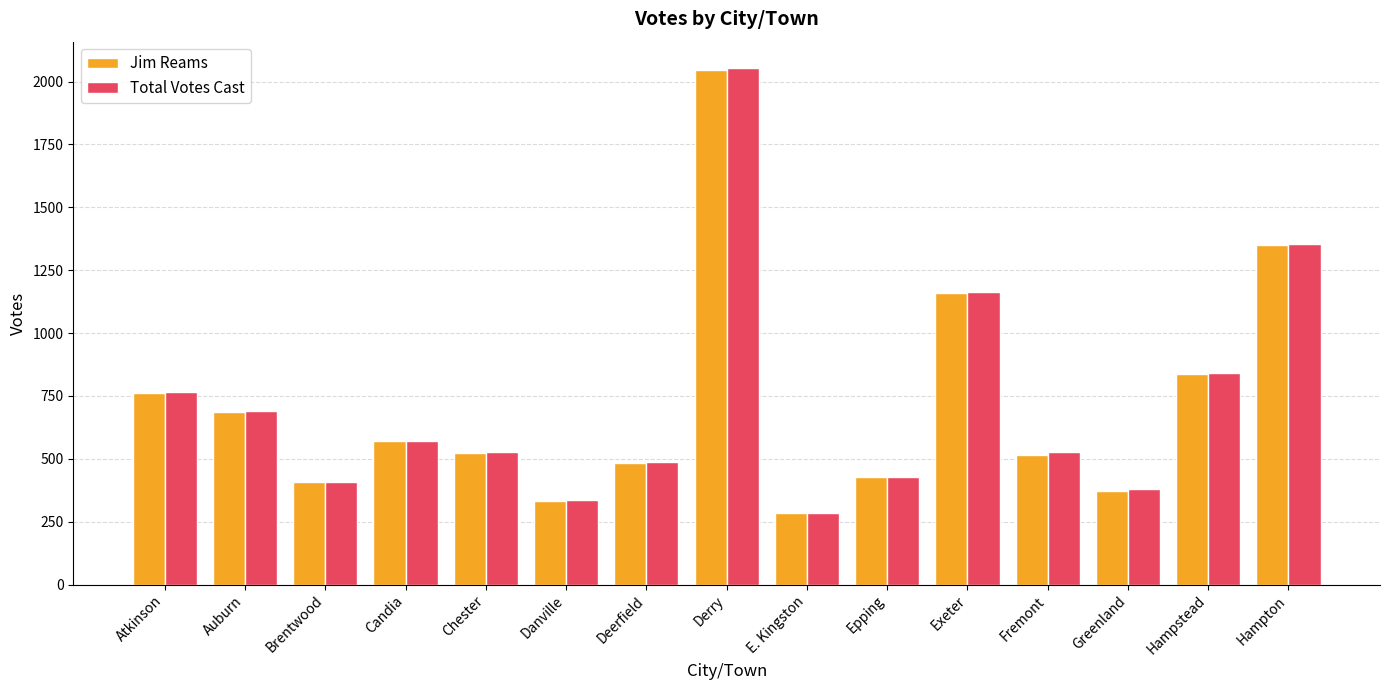

Where is Total Votes Cast nearest to the value 1171?

Exeter